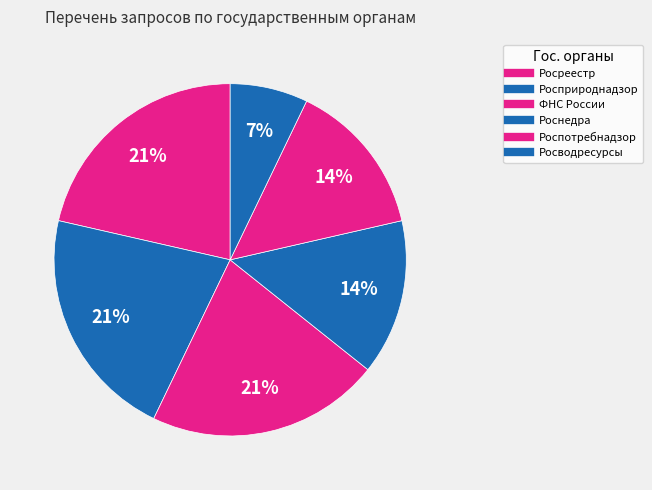

Count the number of slices in the pie.

6